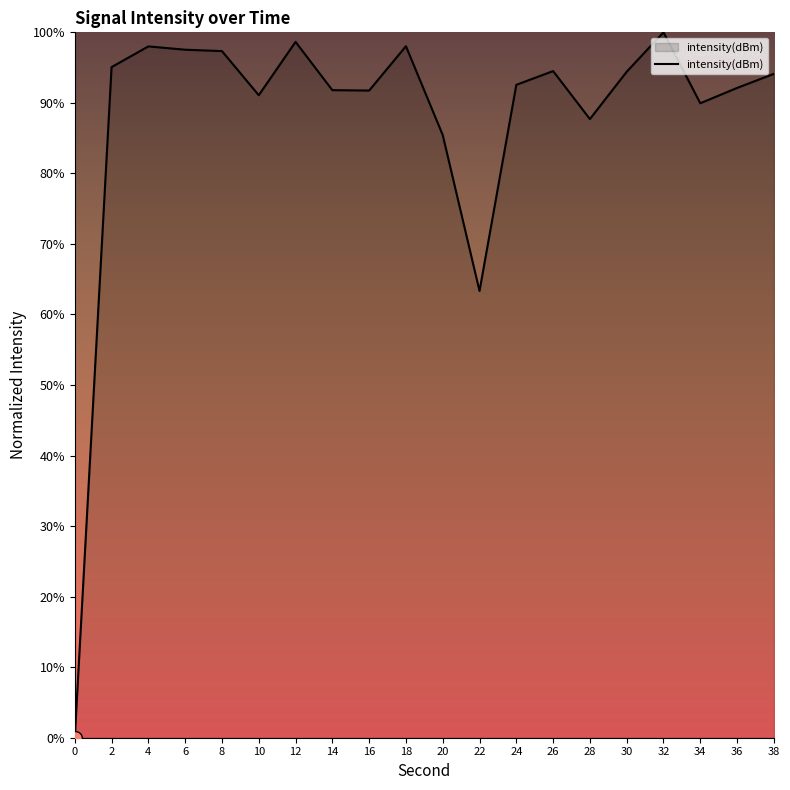

What is the difference between the values at 30 and 4?

3.6